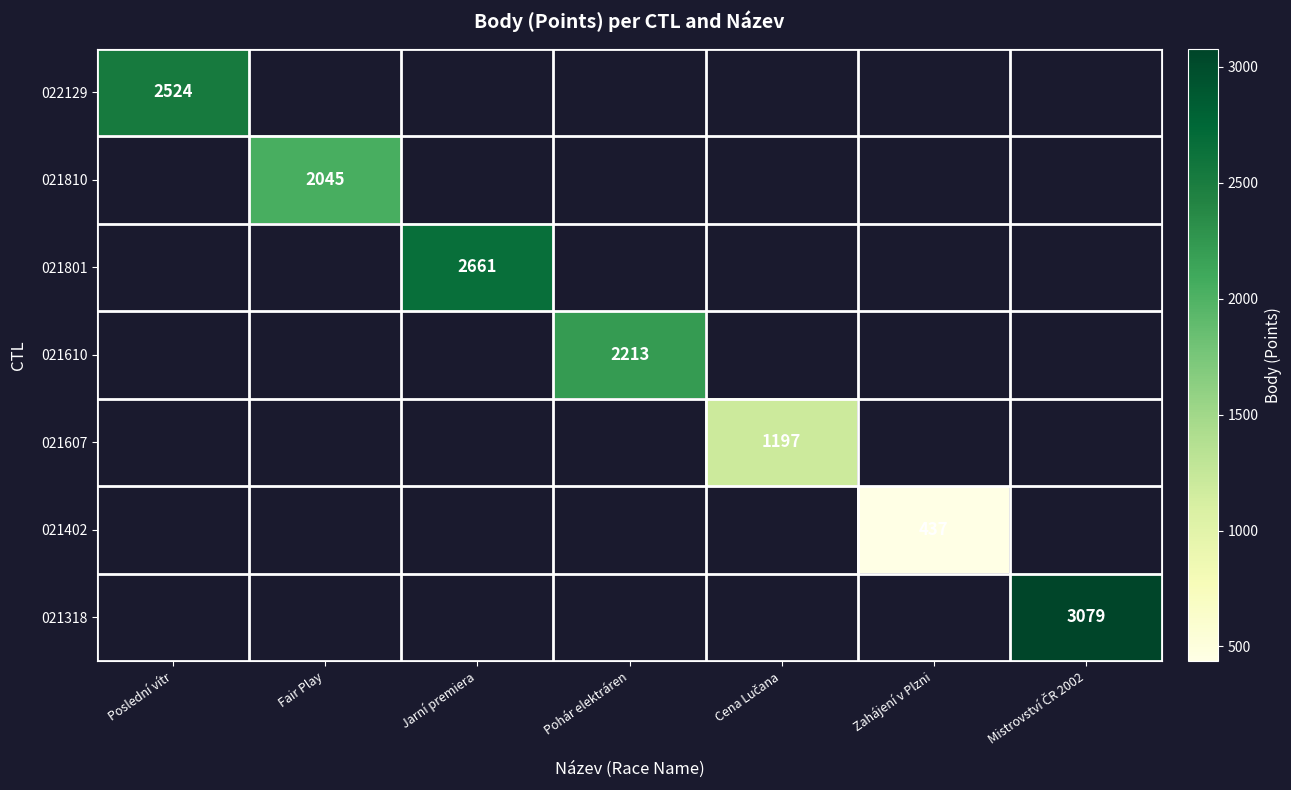

List the series in order of their peak value, lowest first.

021402, 021607, 021810, 021610, 022129, 021801, 021318